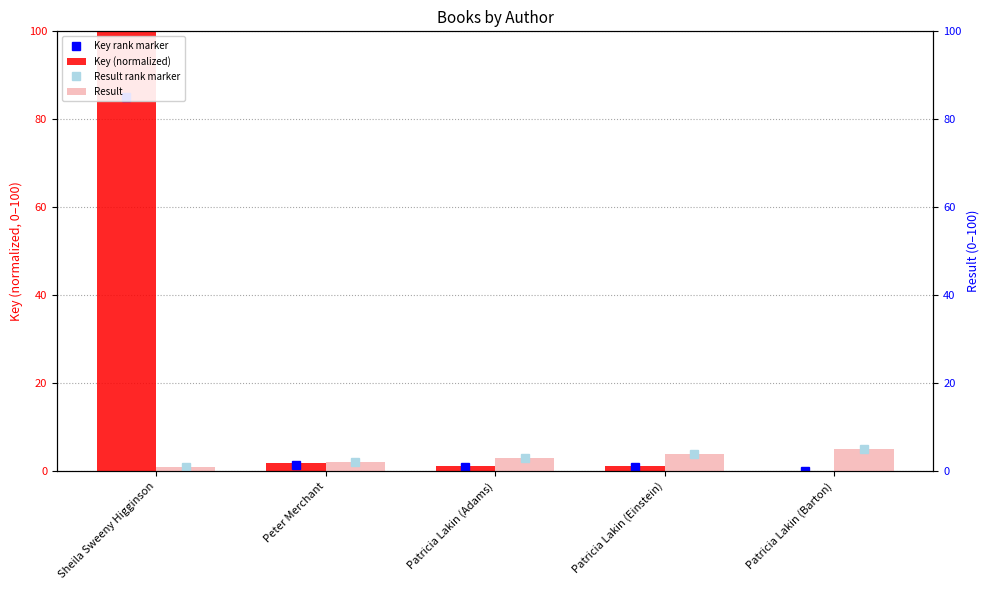

What is the difference between the Key rank marker values at Patricia Lakin (Einstein) and Sheila Sweeny Higginson?

84.0